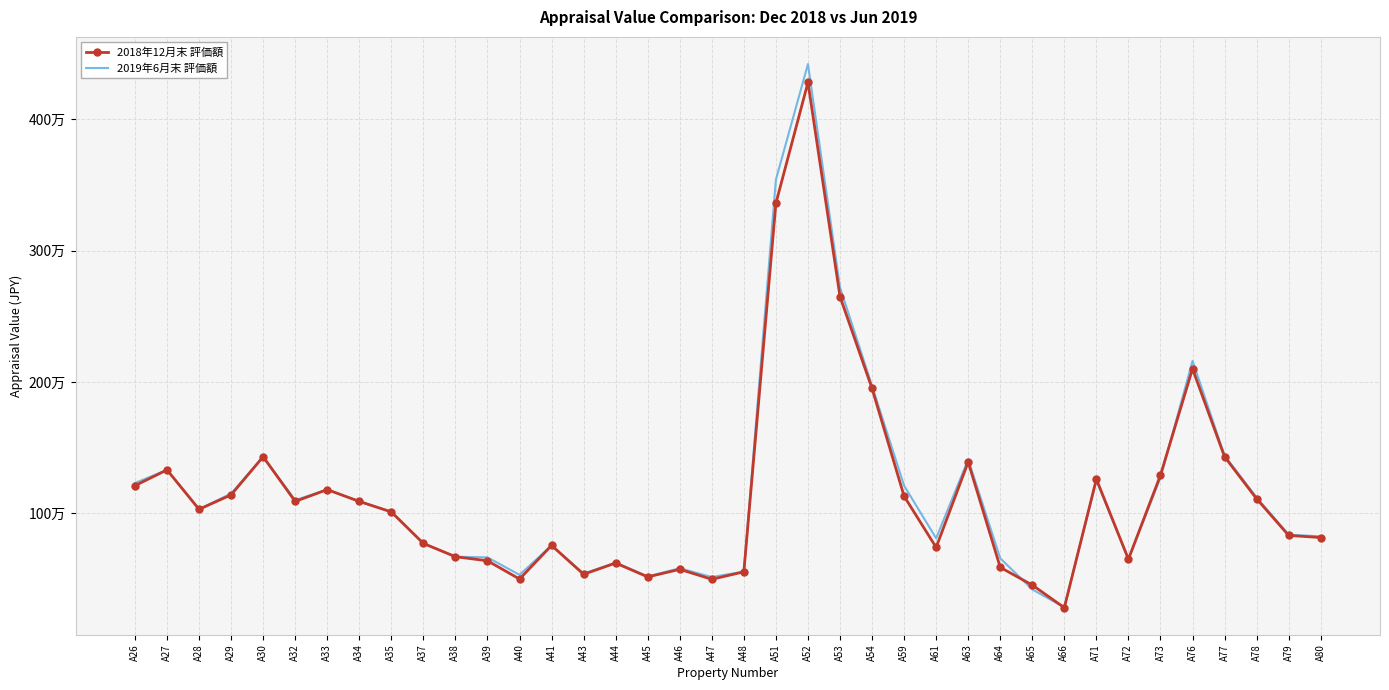

What is the value of the 2018年12月末 評価額 point at the 16th from the left?

621000